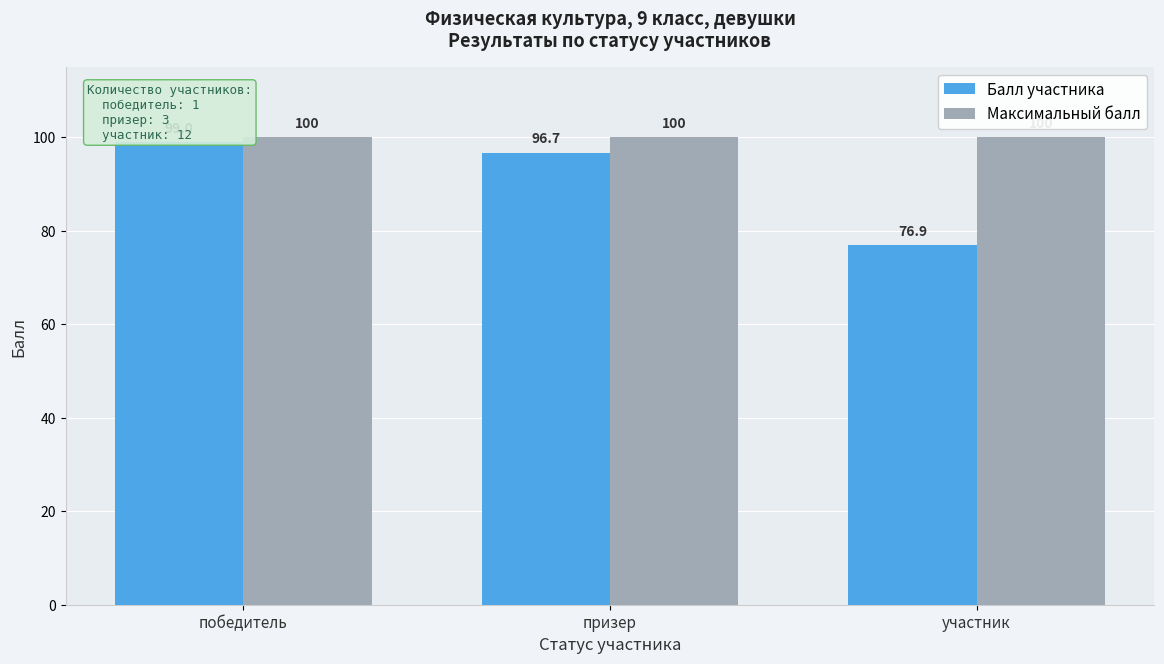

Reading left to right, transcribe all the data shown in this chart.

Балл участника: 99.0	96.7	76.9
Максимальный балл: 100.0	100.0	100.0